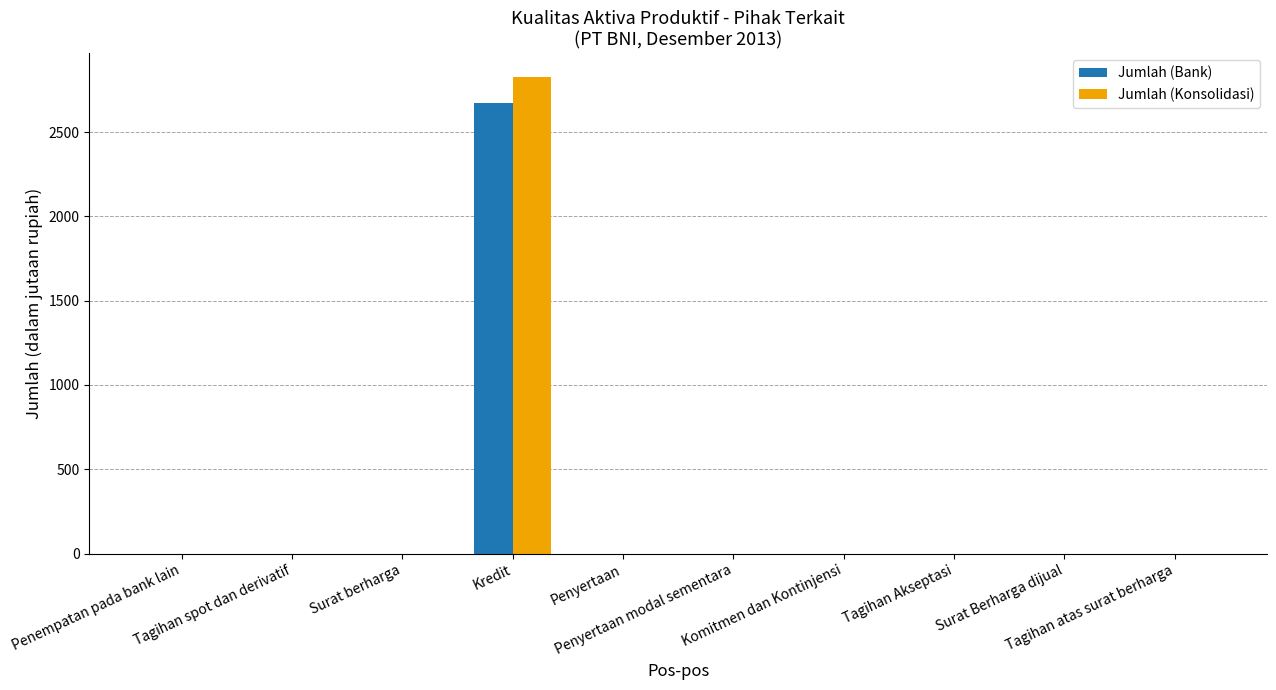

Are the bars grouped side by side (vs. stacked)?

Yes